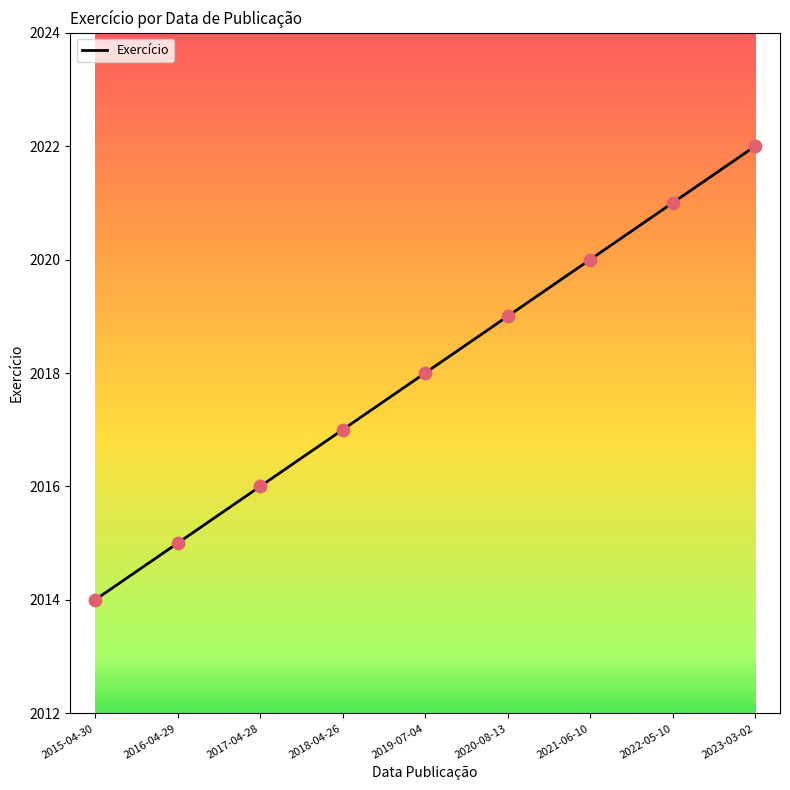

Which has a higher value, 2016-04-29 or 2019-07-04?

2019-07-04